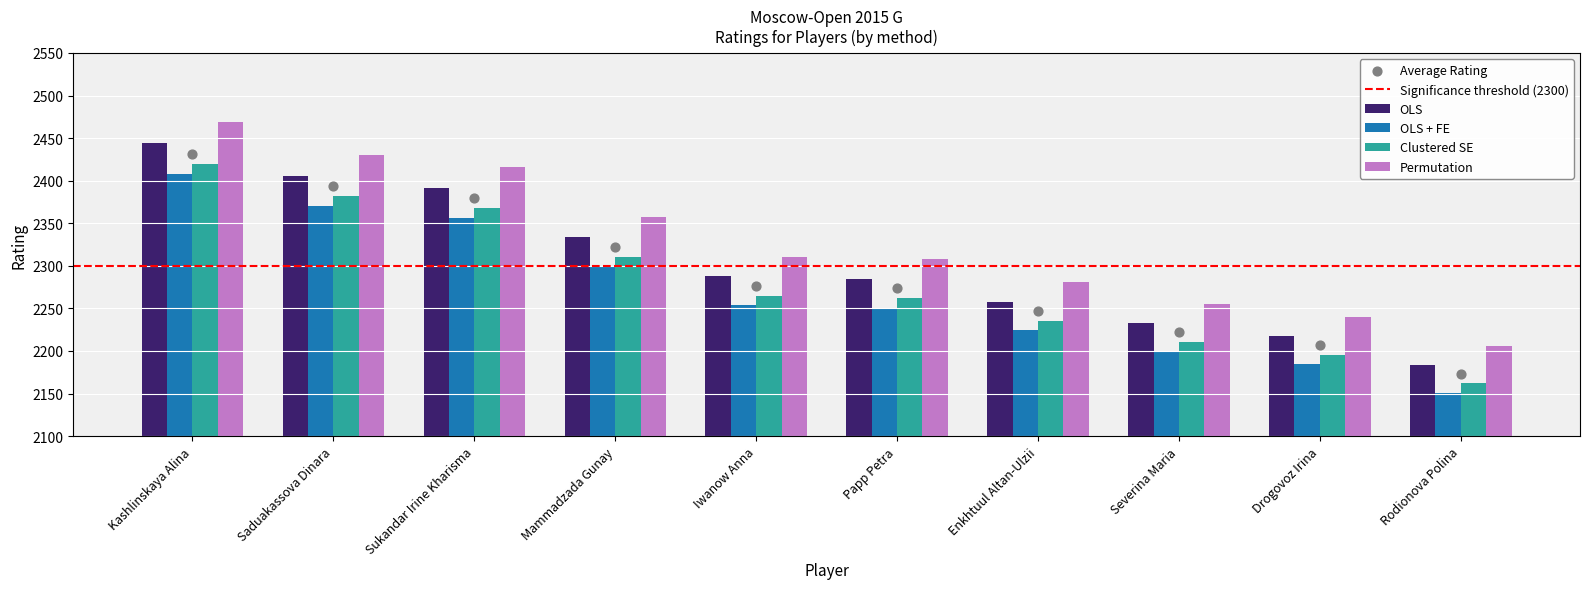

What is the total value across all series at Mammadzada Gunay?

9301.0